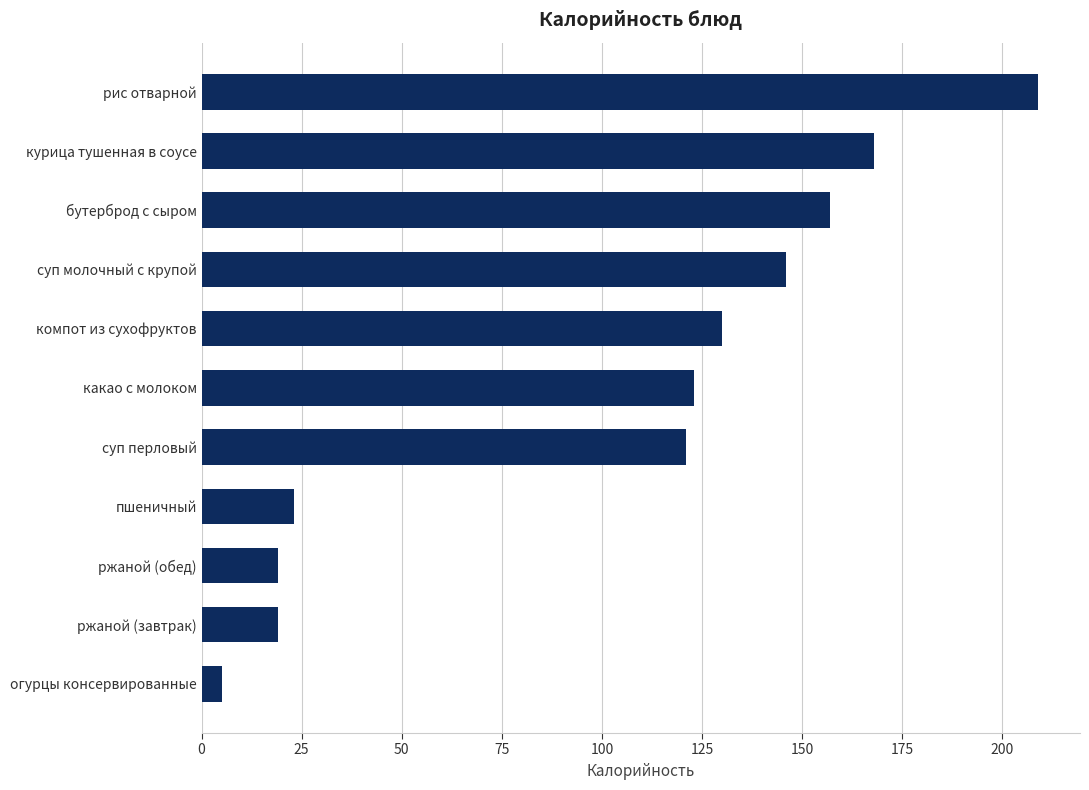

What is the sum of all values?

1120